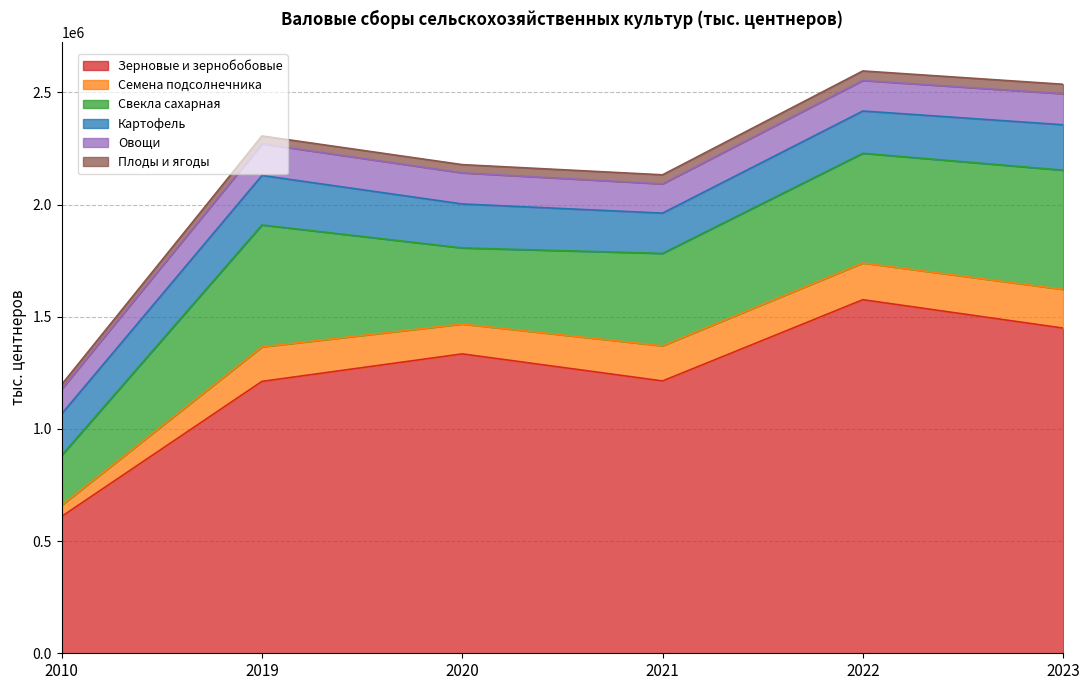

At which category does the chart reach its peak across all series?

2022